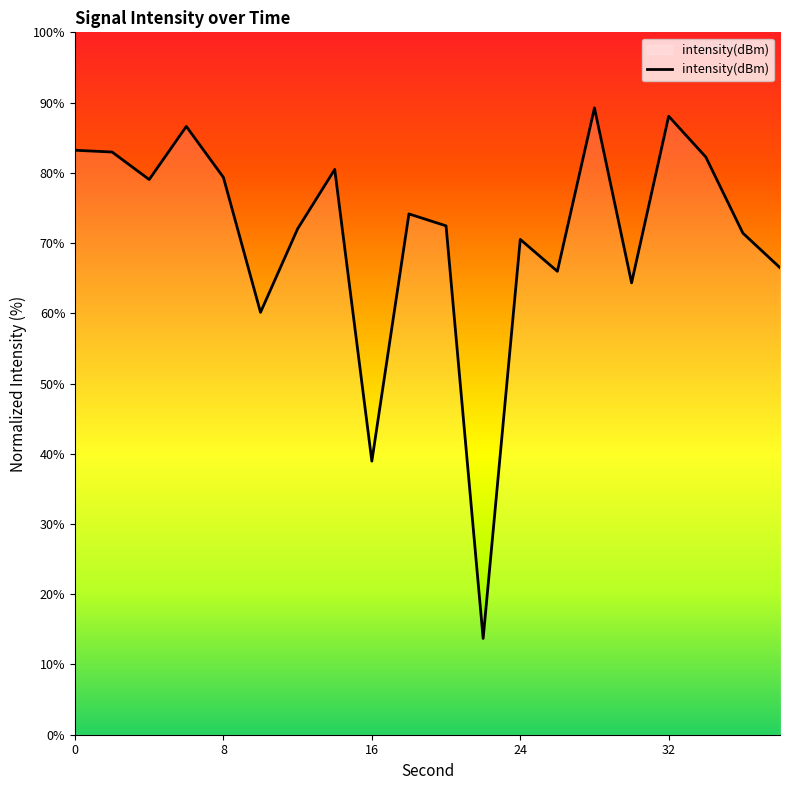

At which category does the data reach its first local peak?

6